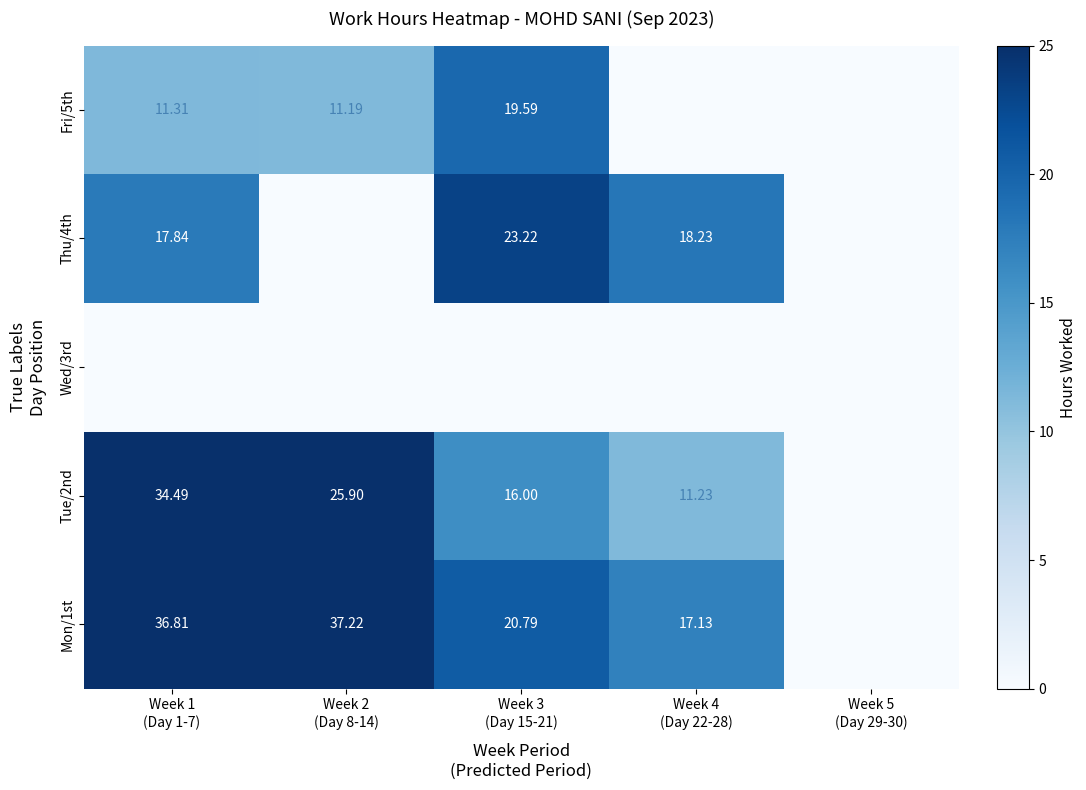

Where does the Tue/2nd series first go above 16?

Week 1 (Day 1-7)